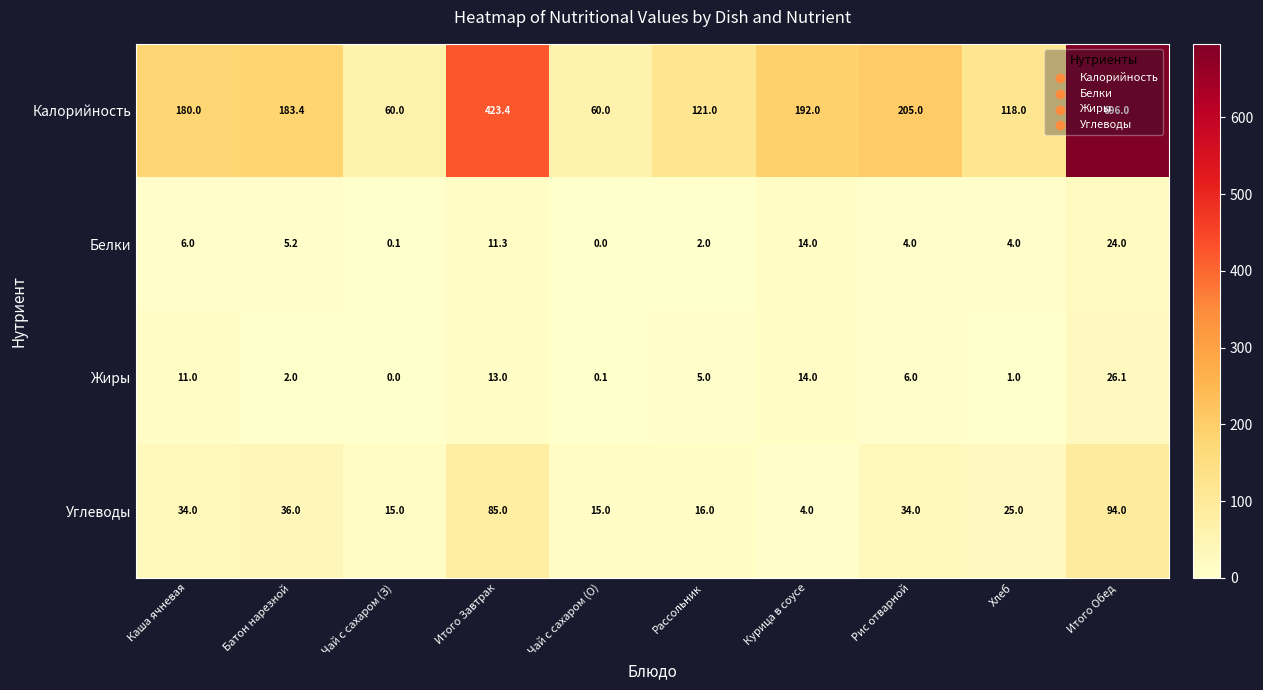

Between Батон нарезной and Рис отварной, which series saw the biggest shift?

Калорийность